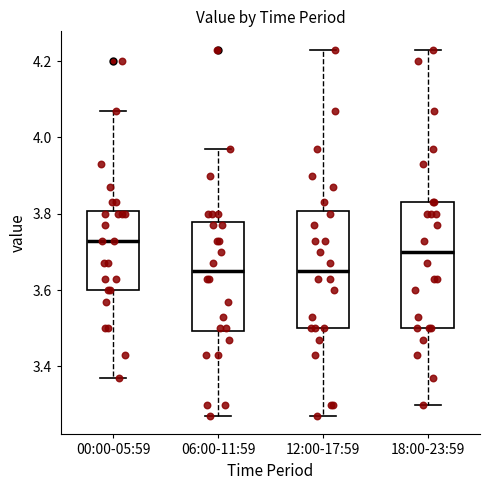

Where is the upper edge of the box for 18:00-23:59 on the y-axis? The values are not printed on the chart, so give them approximately, as read against the axis.

3.84